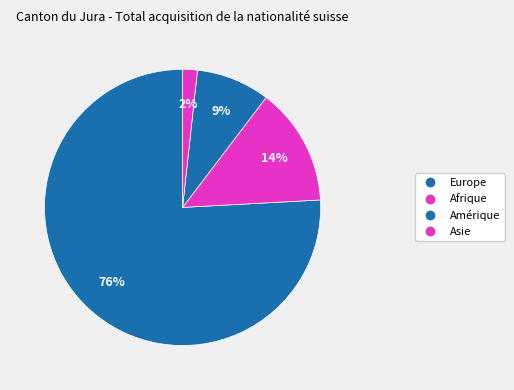

To the nearest percent, what is the average slice percentage?

25%